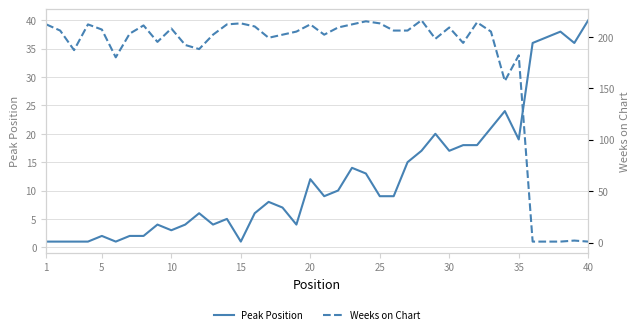

How many values in the Weeks on Chart series are below 205?

19